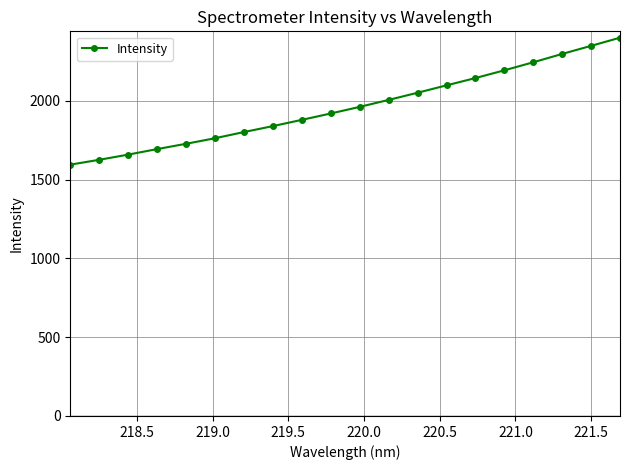

What is the greatest value displayed?

2401.8